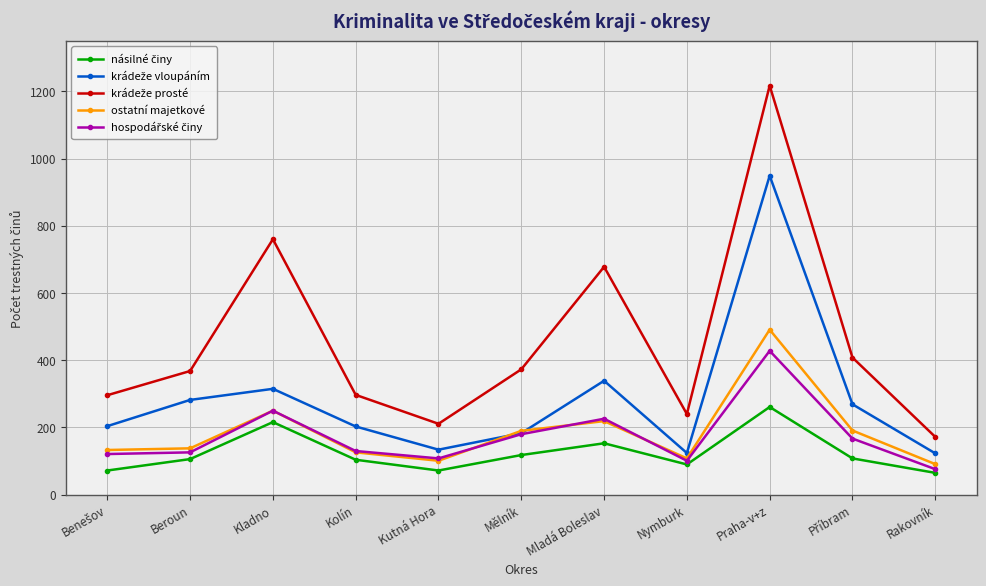

At how many categories does at least one series exceed 558?

3